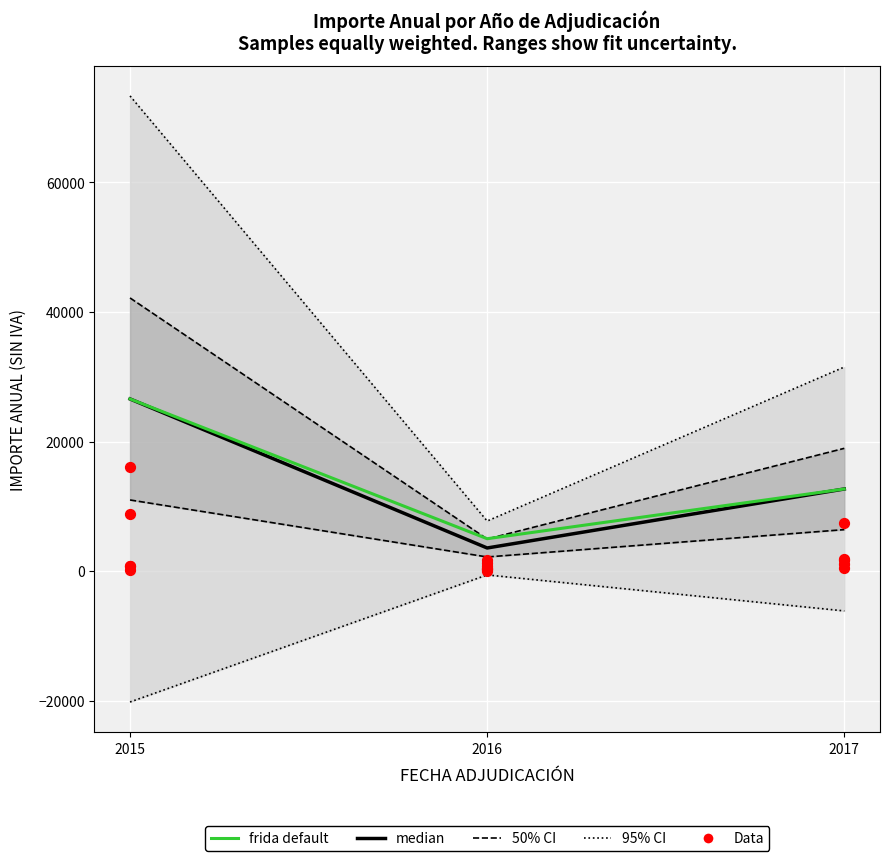

At how many categories does at least one series exceed 15883?

1